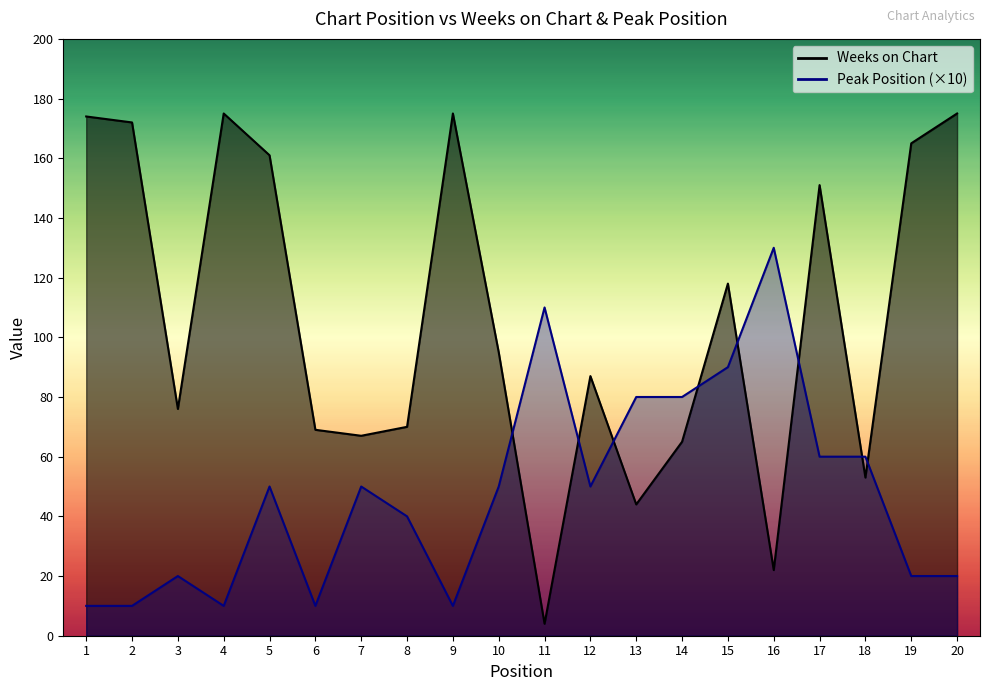

Where is the first local minimum for Peak Position?

4